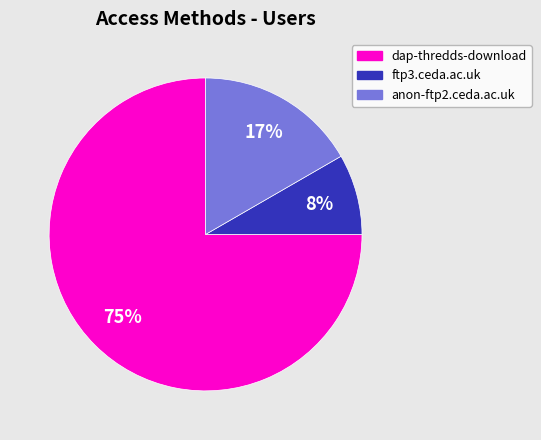

Rank the categories by value from lowest to highest.

ftp3.ceda.ac.uk, anon-ftp2.ceda.ac.uk, dap-thredds-download